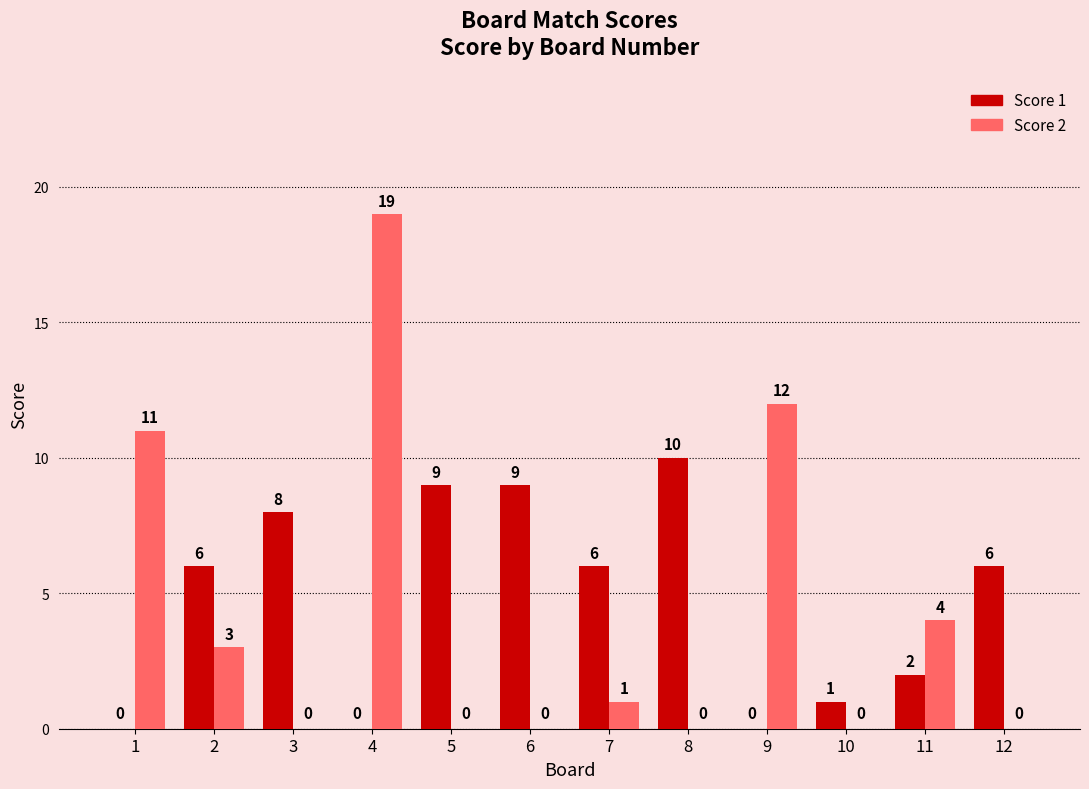

Between 8 and 12, which series saw the biggest shift?

Score 1